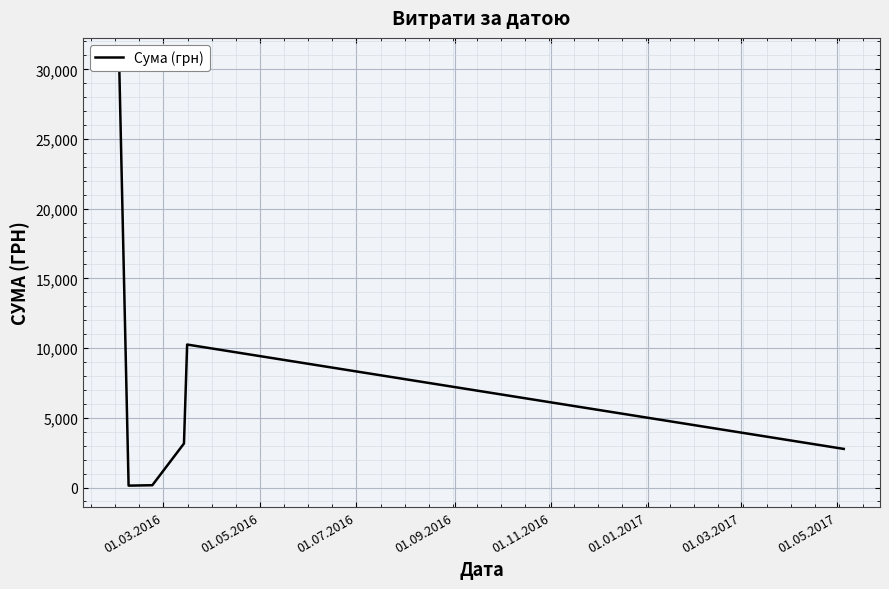

Is this an area chart (filled region under the line)?

No